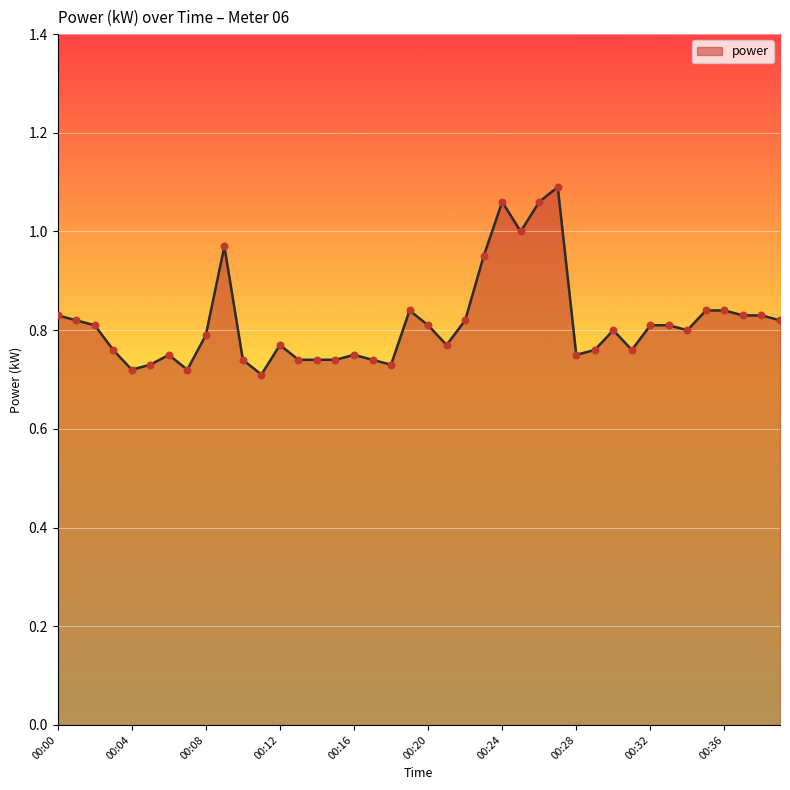

What is the difference between the maximum and minimum values?

0.4